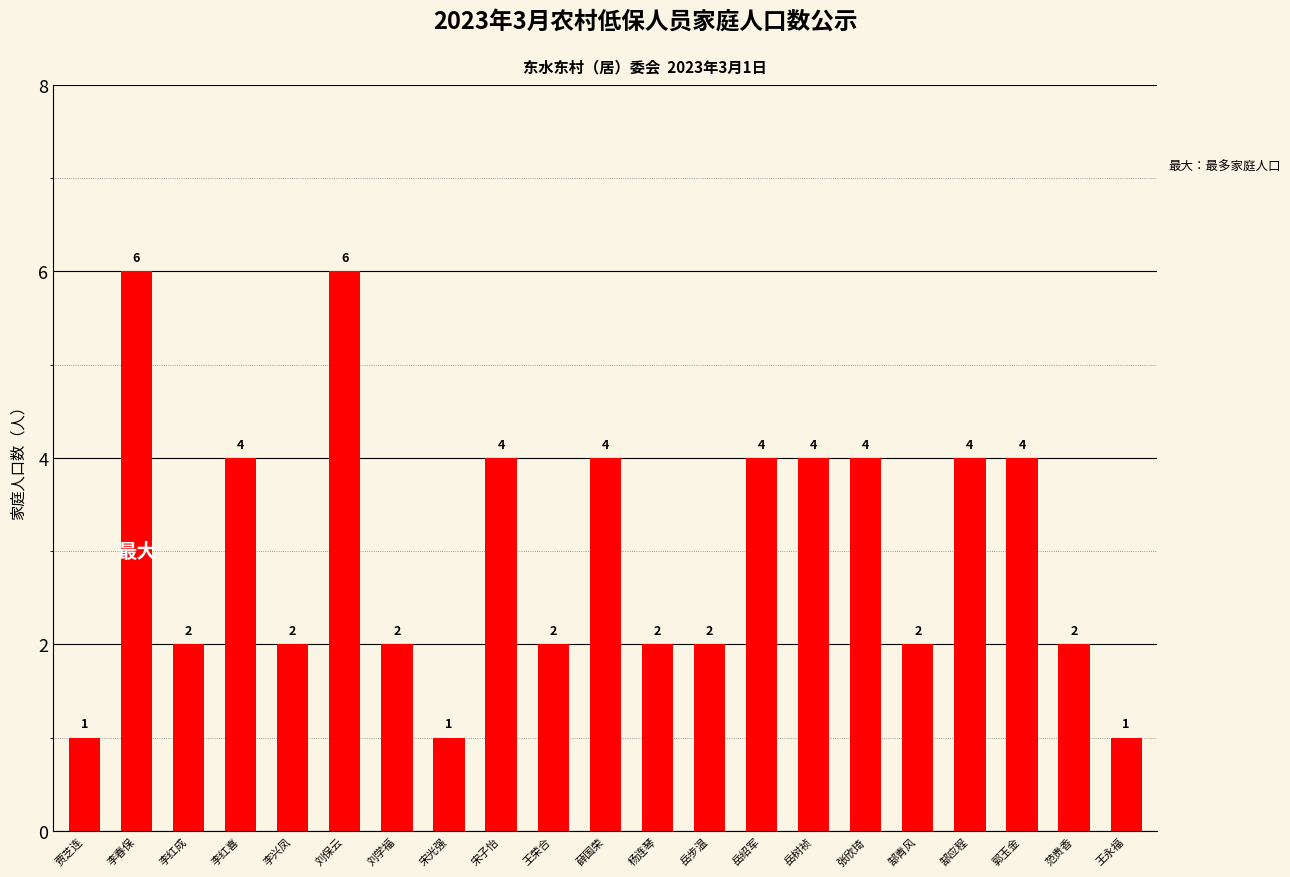

How many bars are there in total?

21